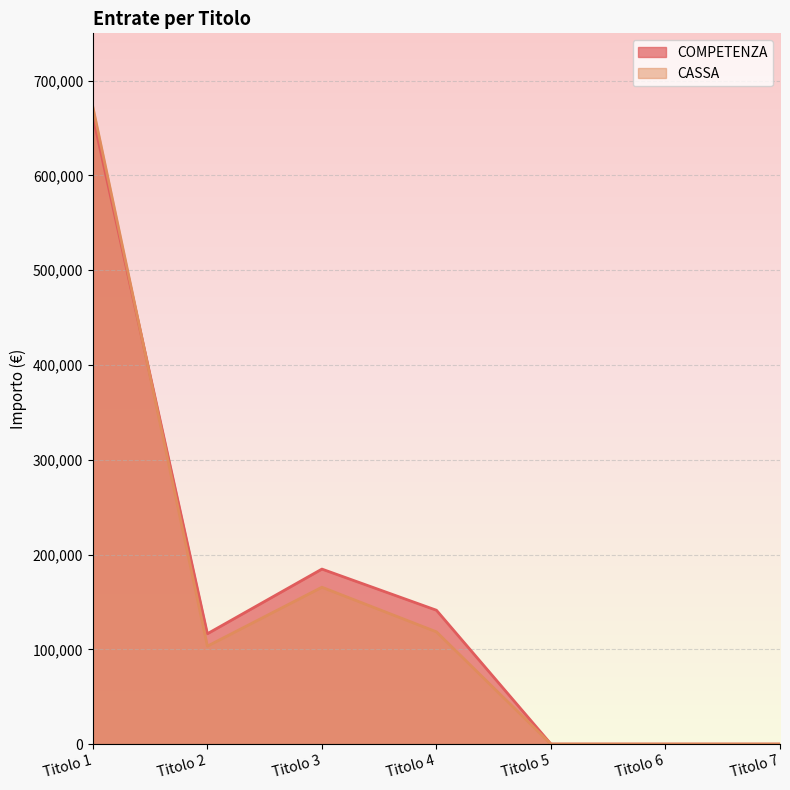

Is it true that CASSA equals 1108361.5 at Titolo 1?

False